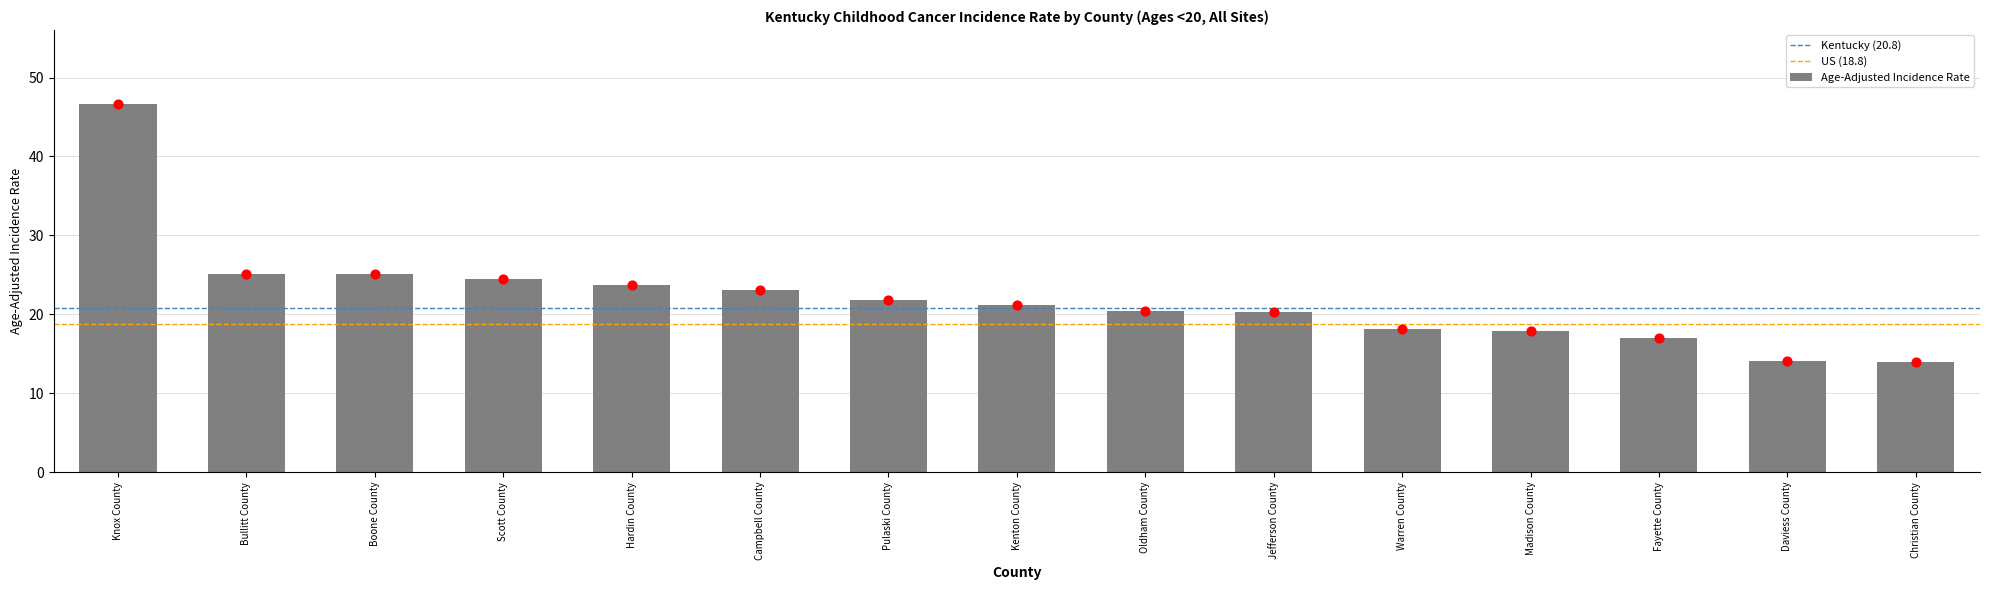

What is the ratio of the value at Oldham County to the value at Jefferson County?

1.0